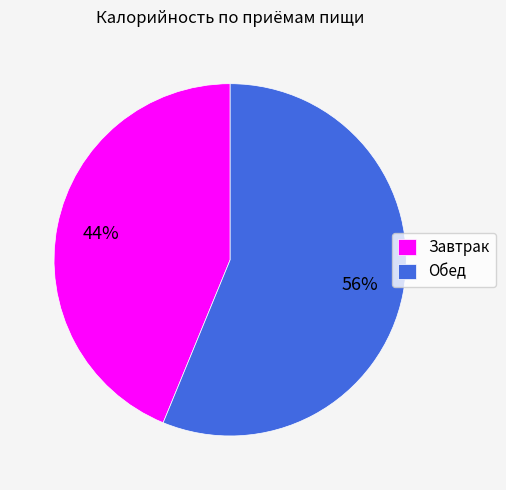

To the nearest percent, what is the average slice percentage?

50%